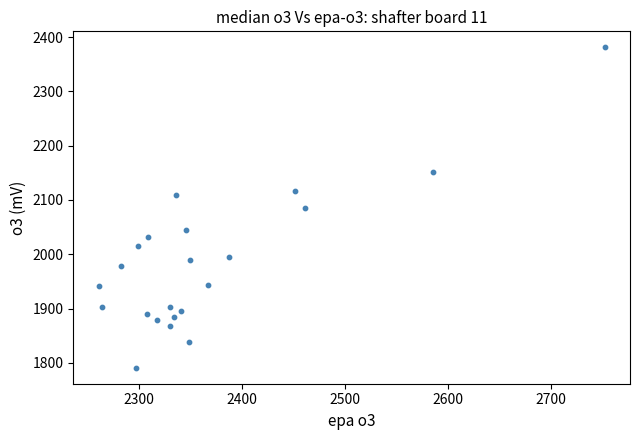

What is the range of X values (max minus min)?

490.8